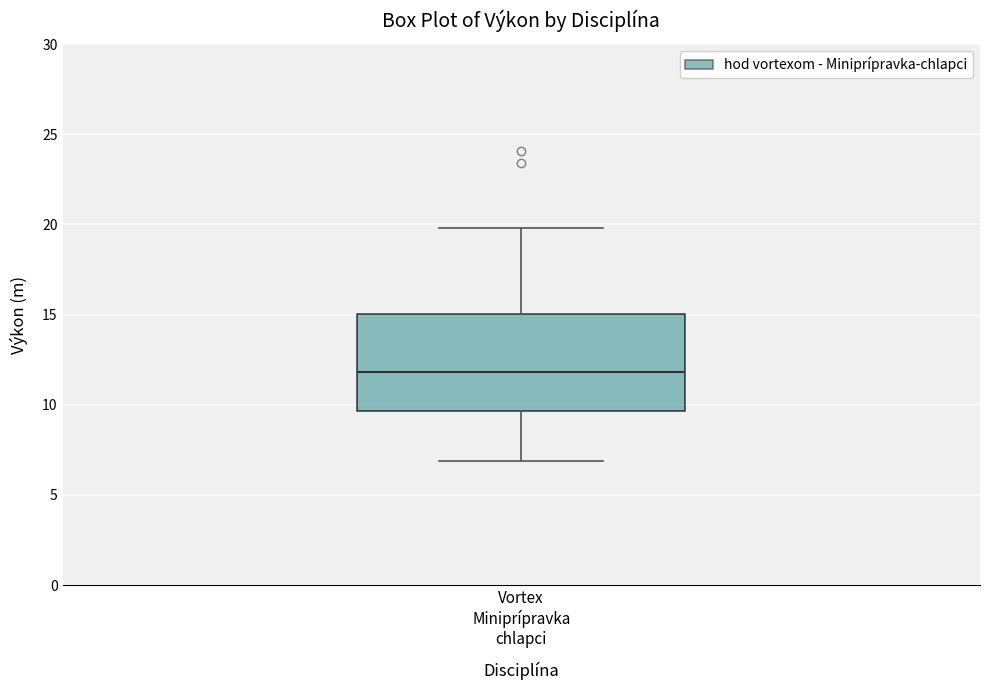

Where does the upper whisker of the box for Vortex Miniprípravka chlapci end on the y-axis? The values are not printed on the chart, so give them approximately, as read against the axis.

20.0